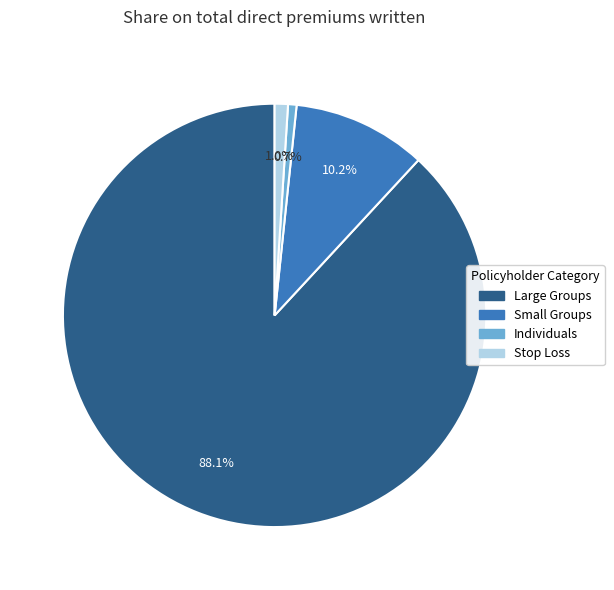

To the nearest percent, what percentage of the pie is Stop Loss?

1%